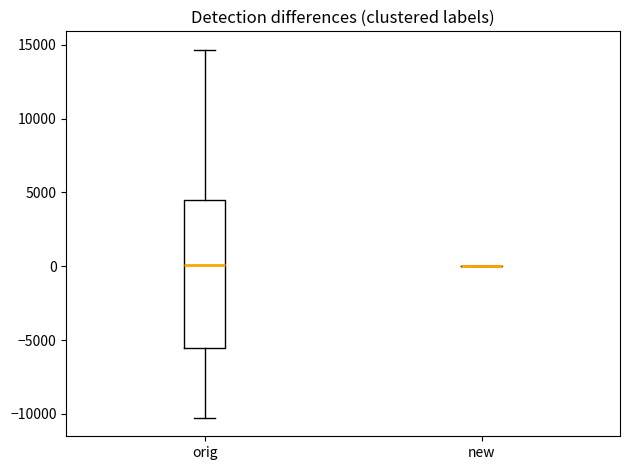

Reading left to right, read every box against the y-axis: the position of its median line, the range the box covers, and the ends of its whiskers. The values are not printed on the chart, so give them approximately, as read against the axis.

orig: median 0, box -5500 to 4500, whiskers -10500 to 14500
new: box collapsed to a line at 0, whiskers 0 to 0